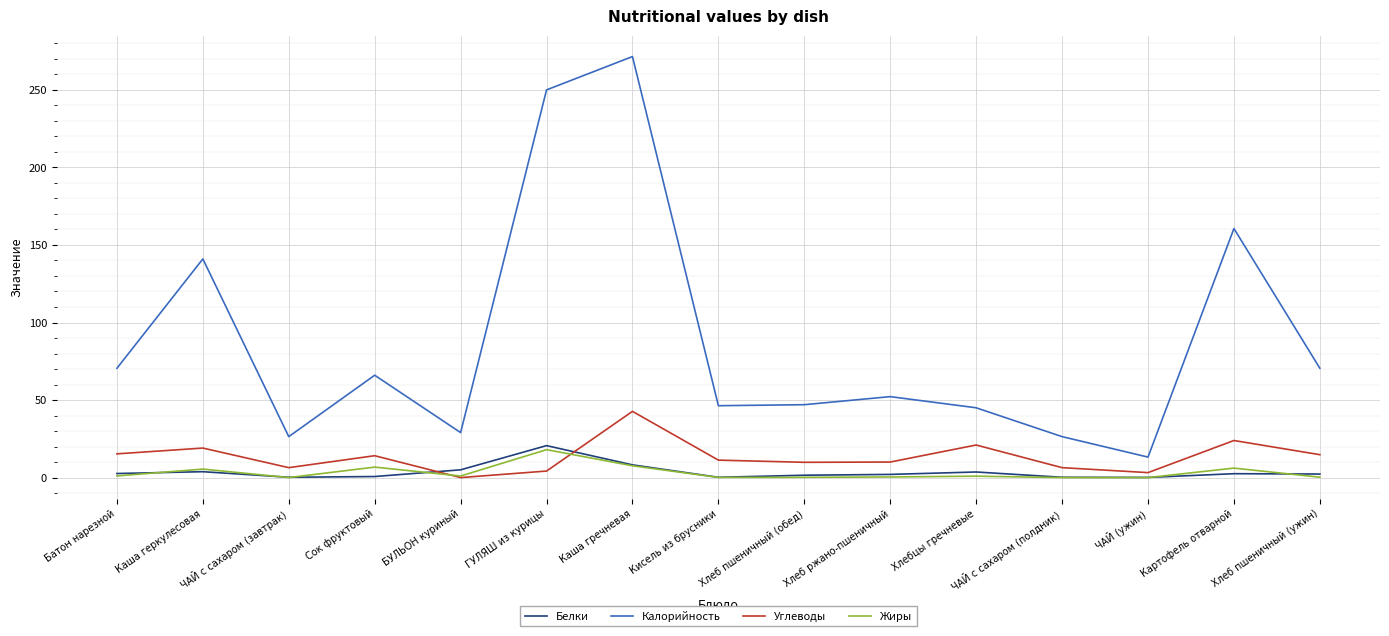

What is the difference between the maximum and minimum values in the Углеводы series?

42.7